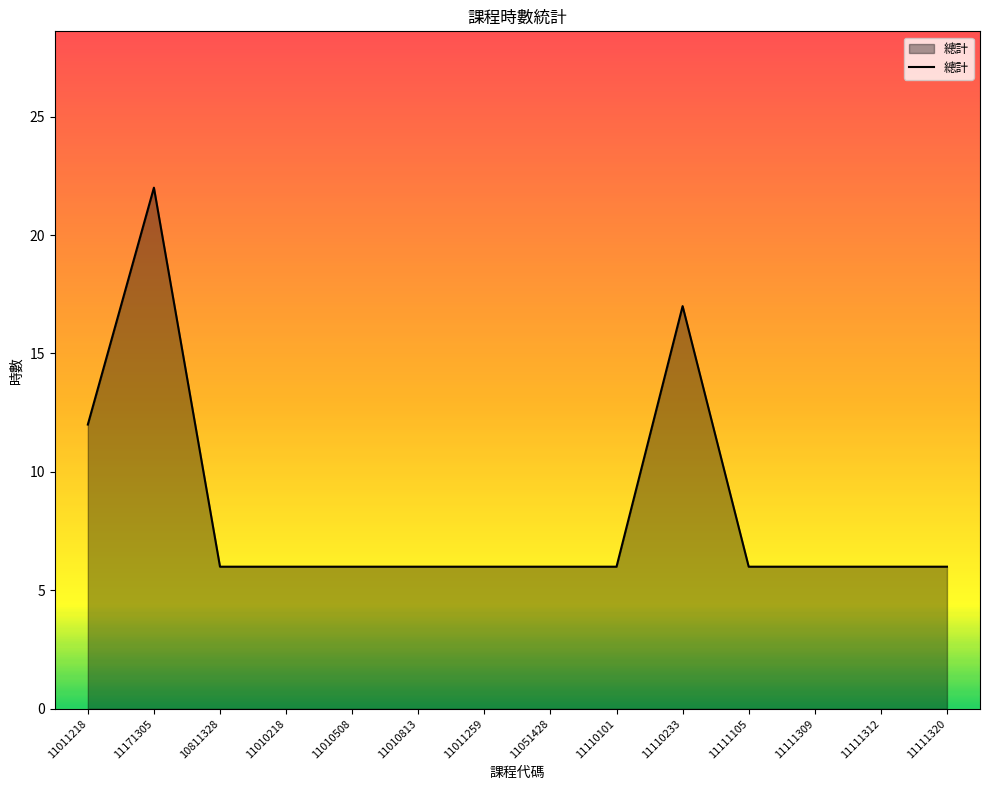

Reading right to left, extract all data points from this chart.

6	6	6	6	17	6	6	6	6	6	6	6	22	12